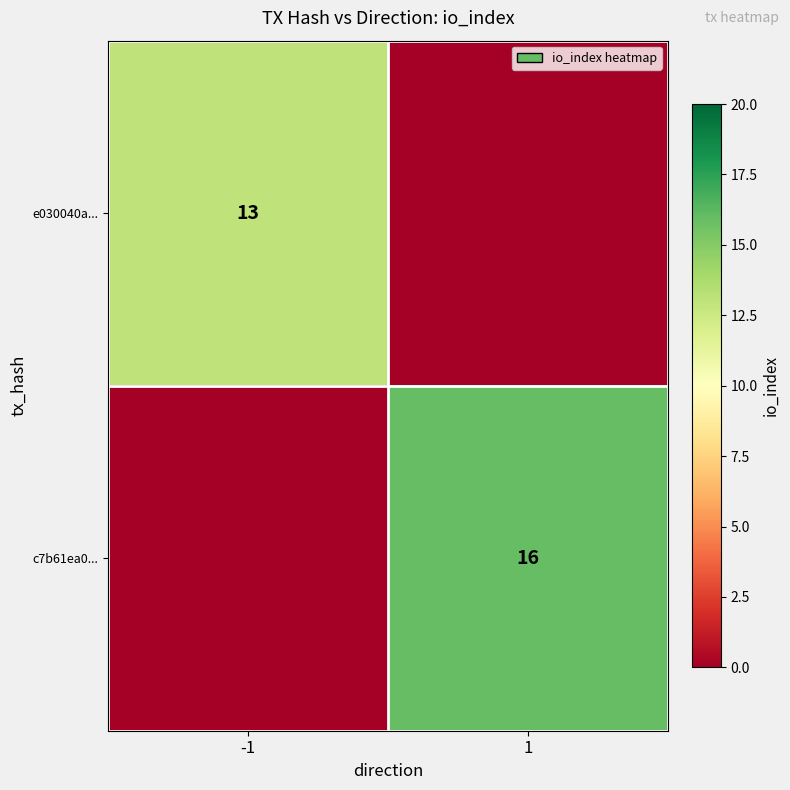

The c7b61ea0... series shows 16 at 1. True or false?

True